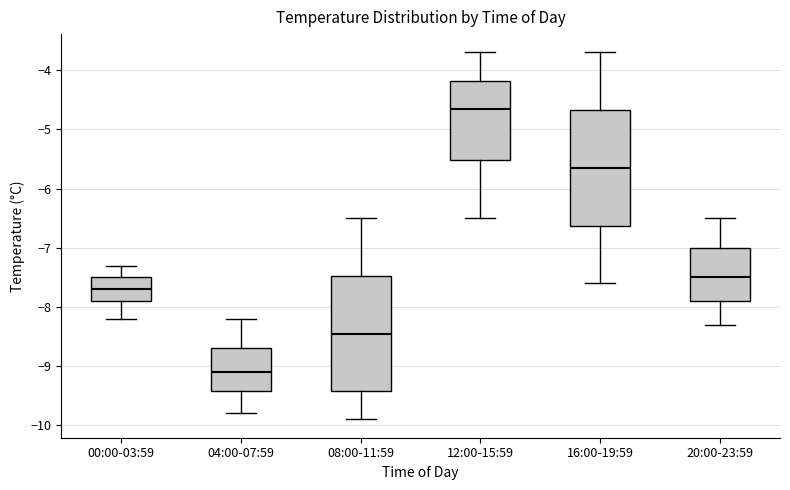

Where does the median line of the box for 00:00-03:59 sit on the y-axis? The values are not printed on the chart, so give them approximately, as read against the axis.

-7.7